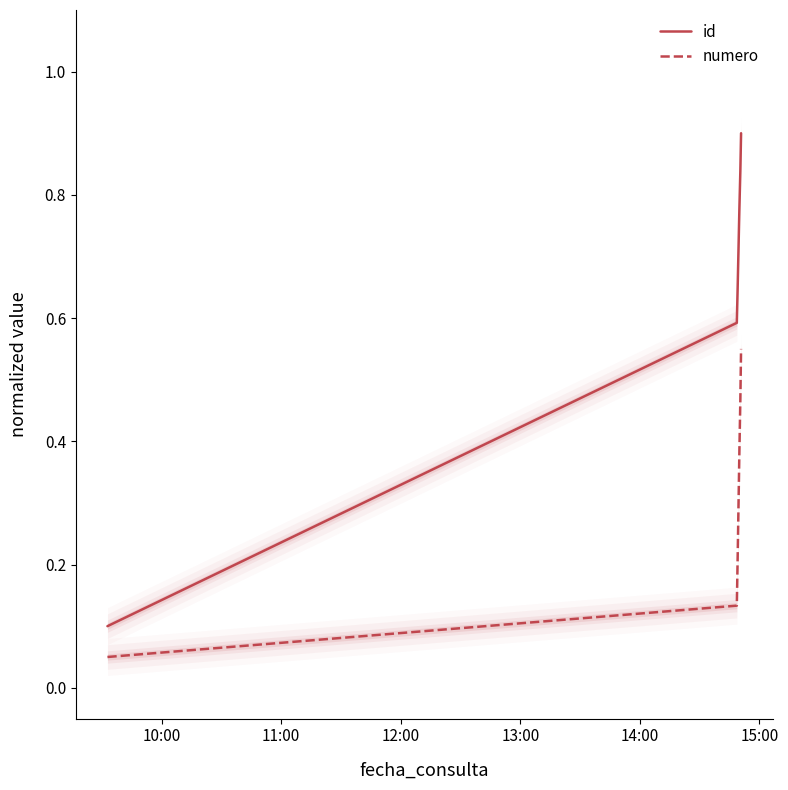

True or false: numero and id cross at least once.

False